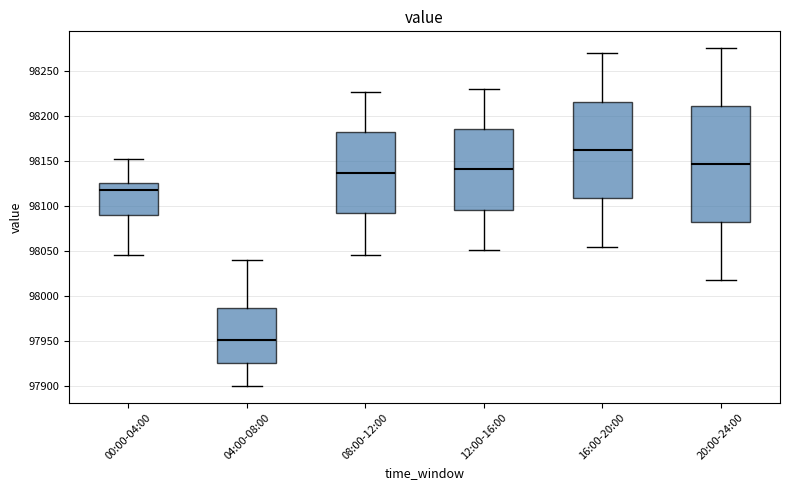

Where does the median line of the box for 08:00-12:00 sit on the y-axis? The values are not printed on the chart, so give them approximately, as read against the axis.

98135